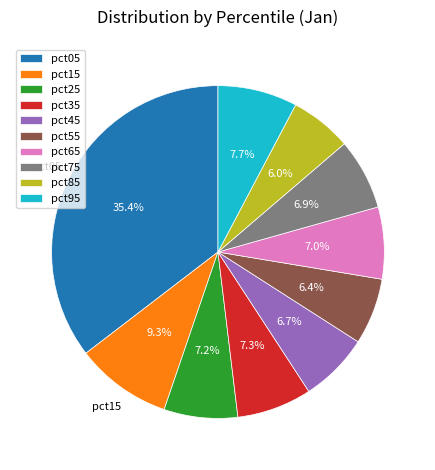

What is the largest slice in the pie chart?

pct05